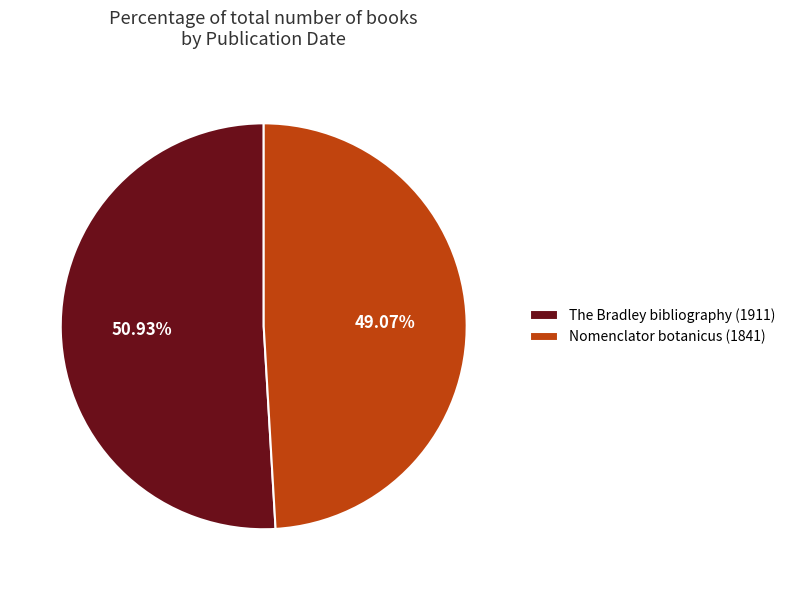

Rank the categories by value from lowest to highest.

Nomenclator botanicus (1841), The Bradley bibliography (1911)